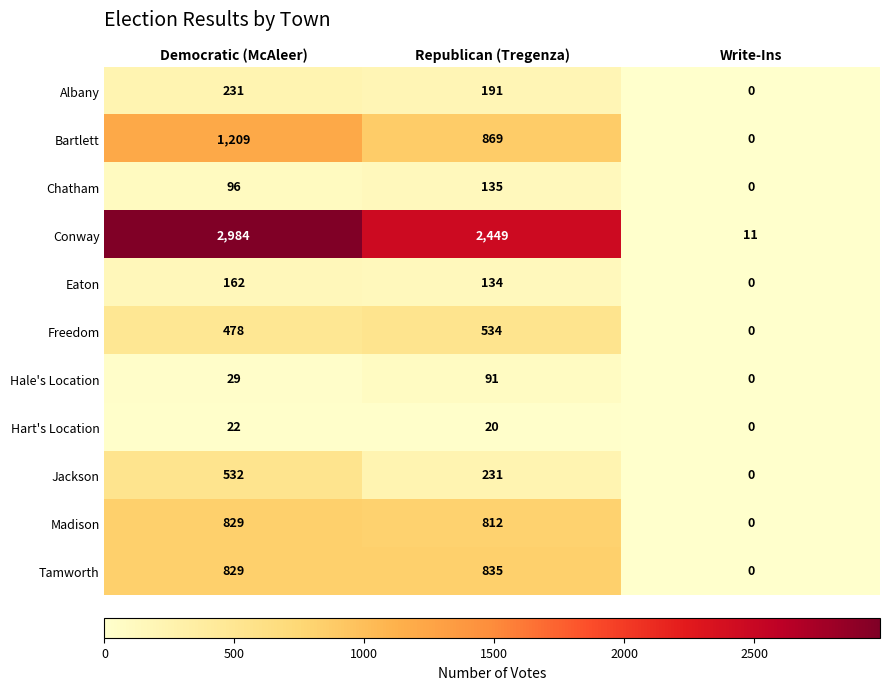

Where does the Bartlett series first go above 869?

Democratic (McAleer)